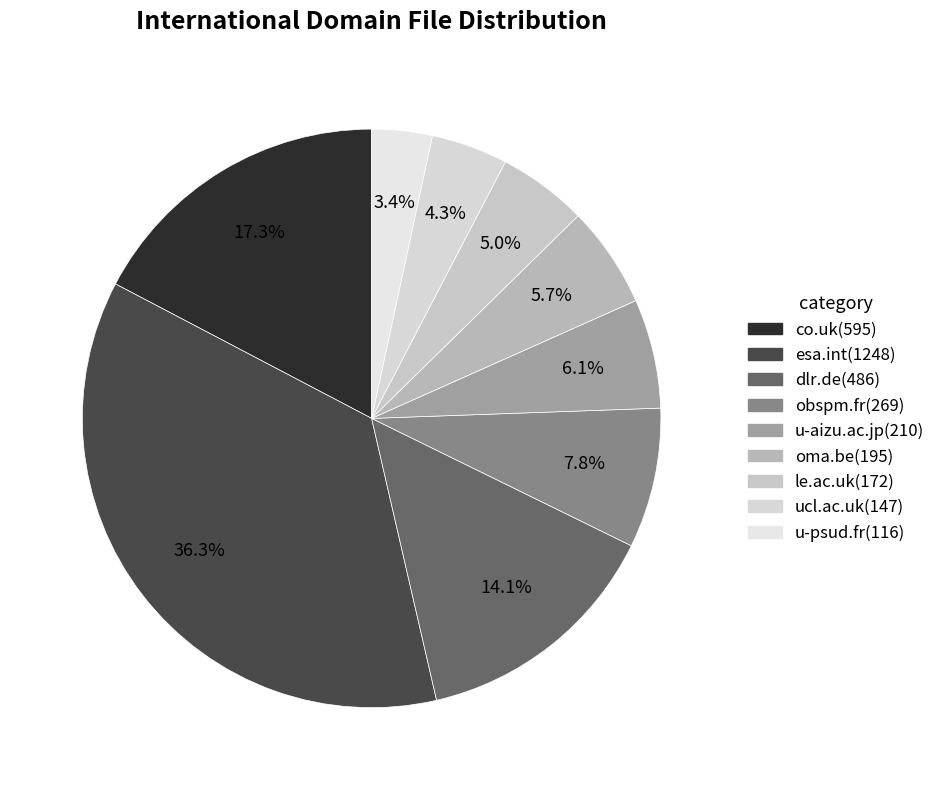

Do co.uk and obspm.fr together represent more than half of the pie?

No